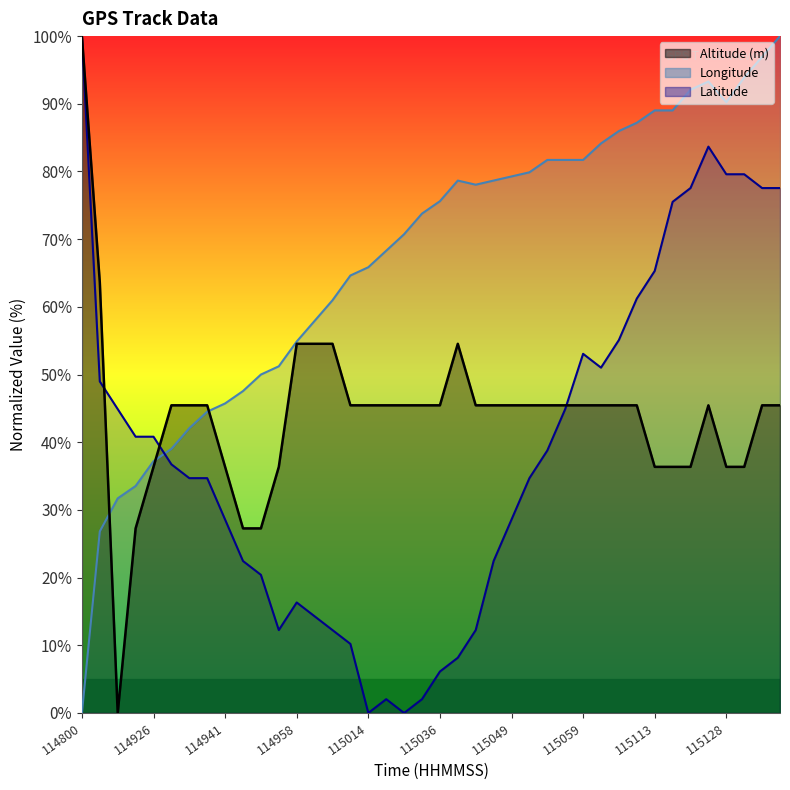

Which has a higher value, 115042 or 115133?

115042